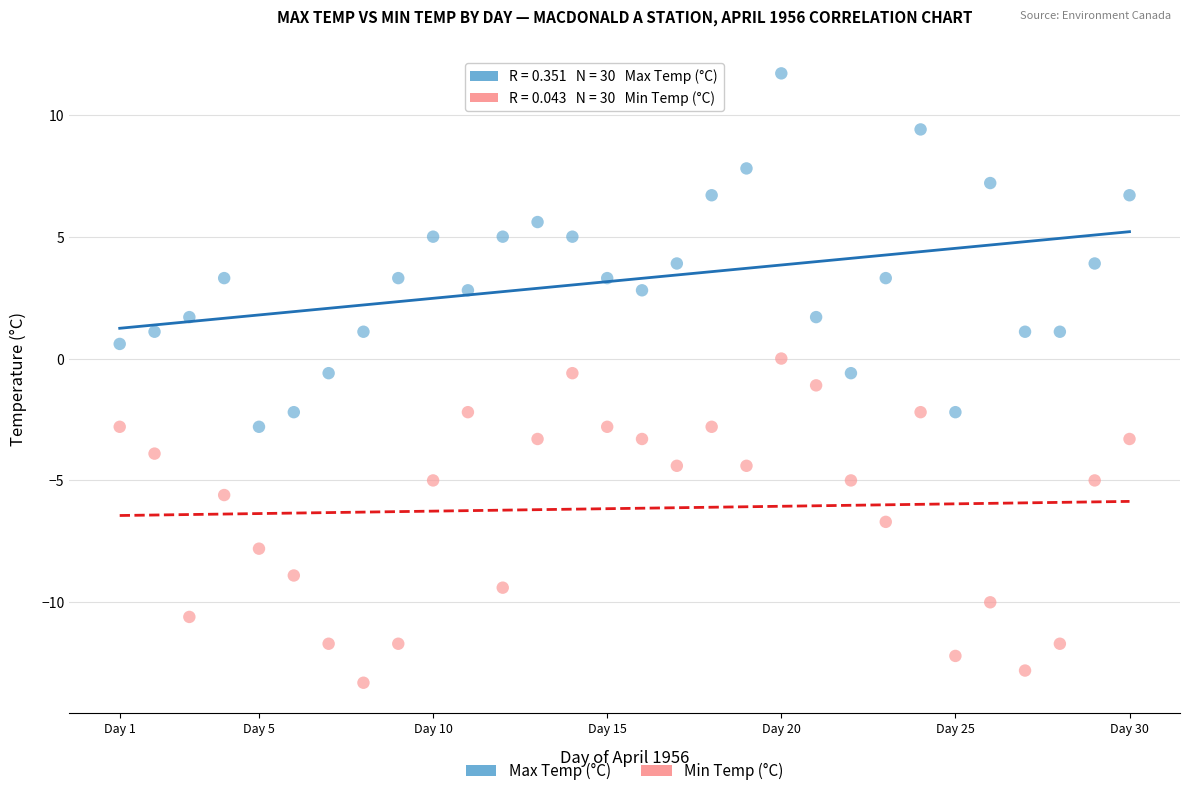

Which series reaches the maximum Y coordinate?

Max Temp (°C)